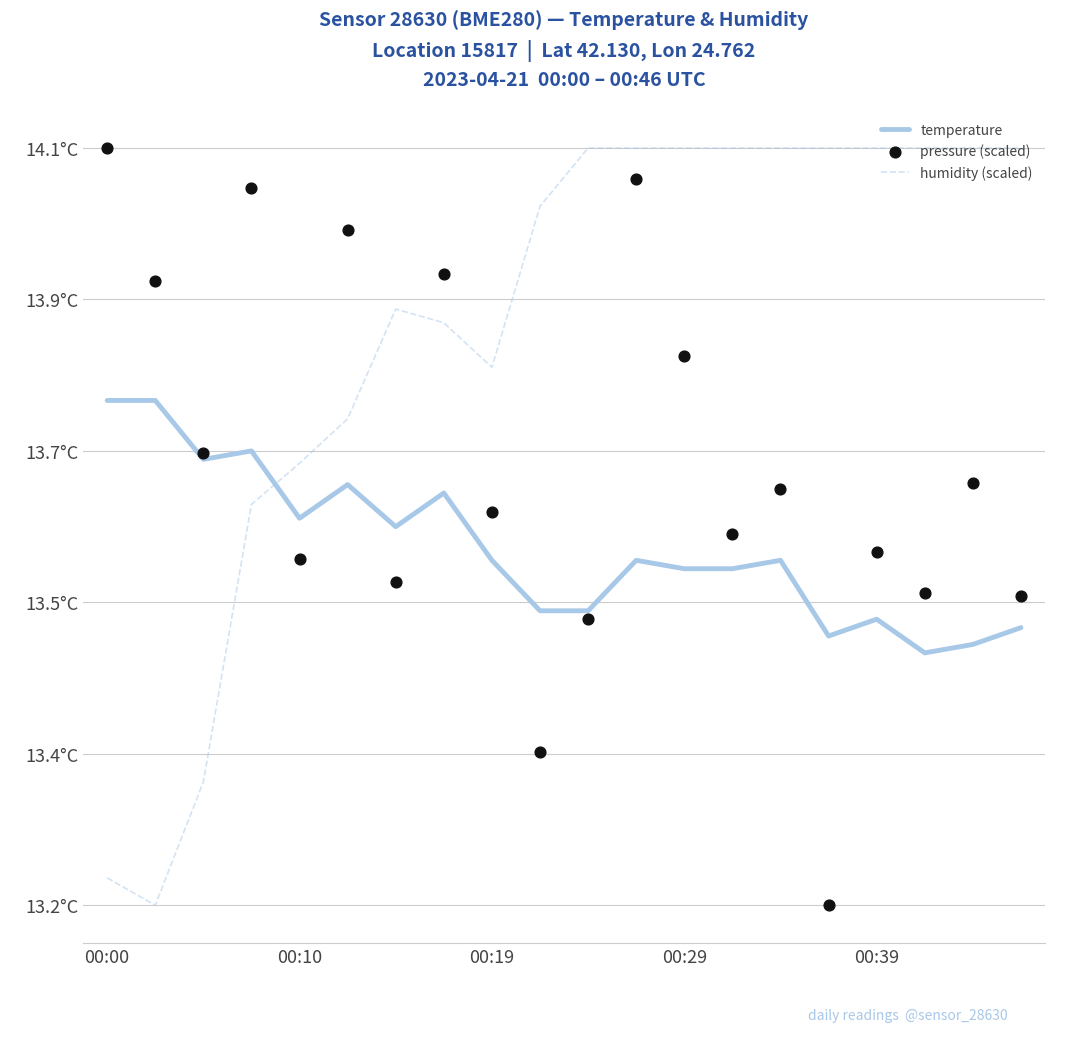

Which series reaches the maximum Y coordinate?

humidity (scaled)